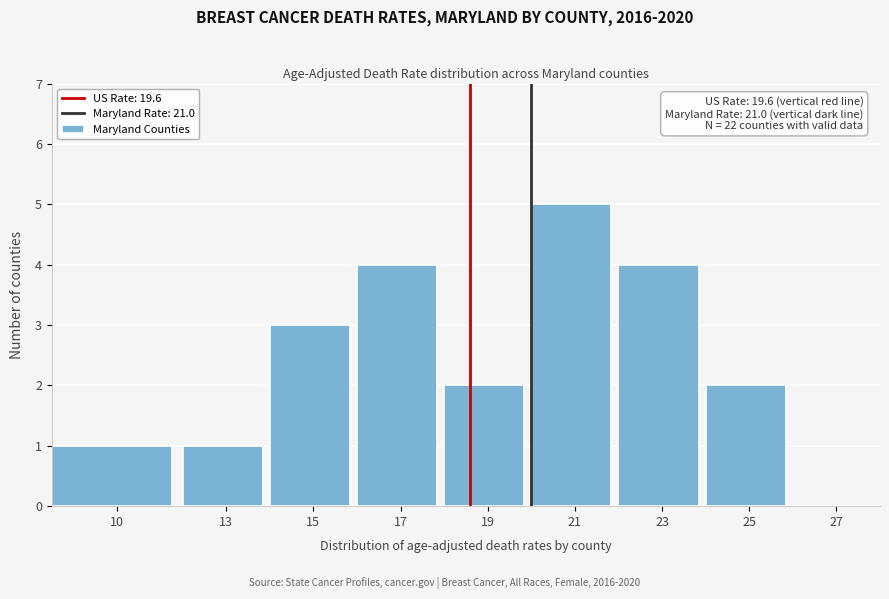

Reading left to right, transcribe all the data shown in this chart.

10=1	13=1	15=3	17=4	19=2	21=5	23=4	25=2	27=0